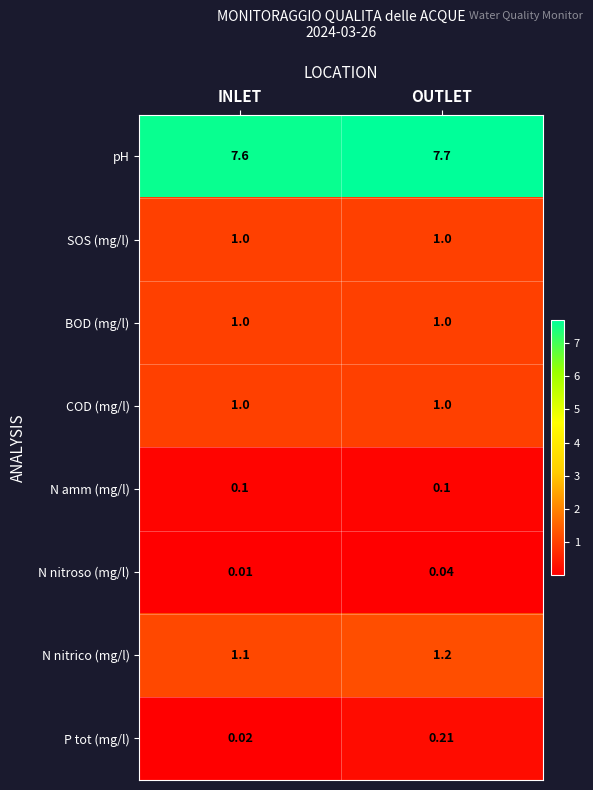

Which category has the highest value in the P tot (mg/l) series?

OUTLET